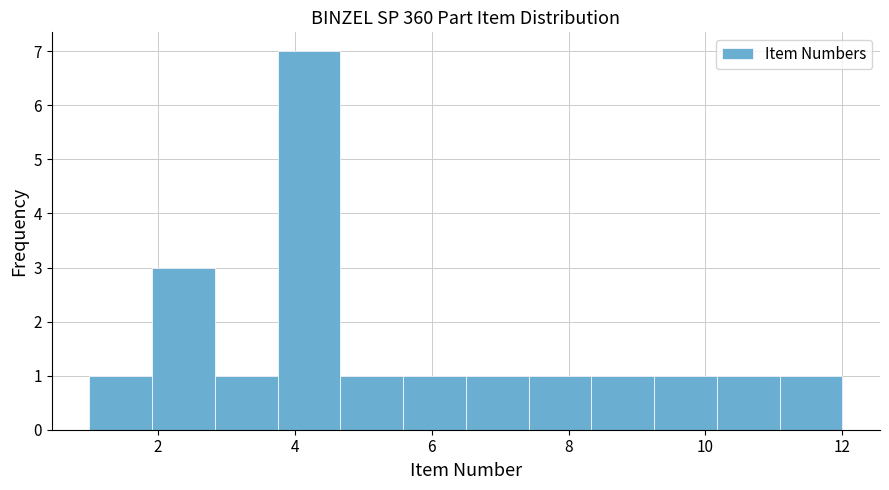

How tall is the bar that spans 2.0 to 2.8 on the x-axis? Neither the bar edges nor the heights are printed on the chart, so give them approximately, as read against the axes.

3